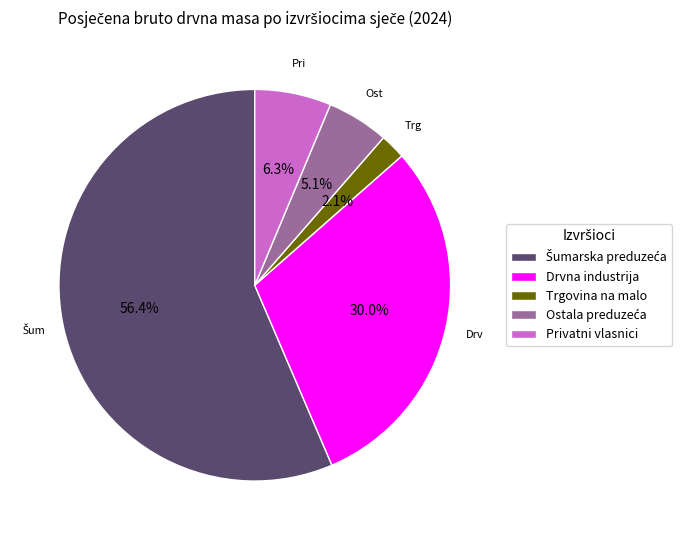

To the nearest percent, what is the average slice percentage?

20%